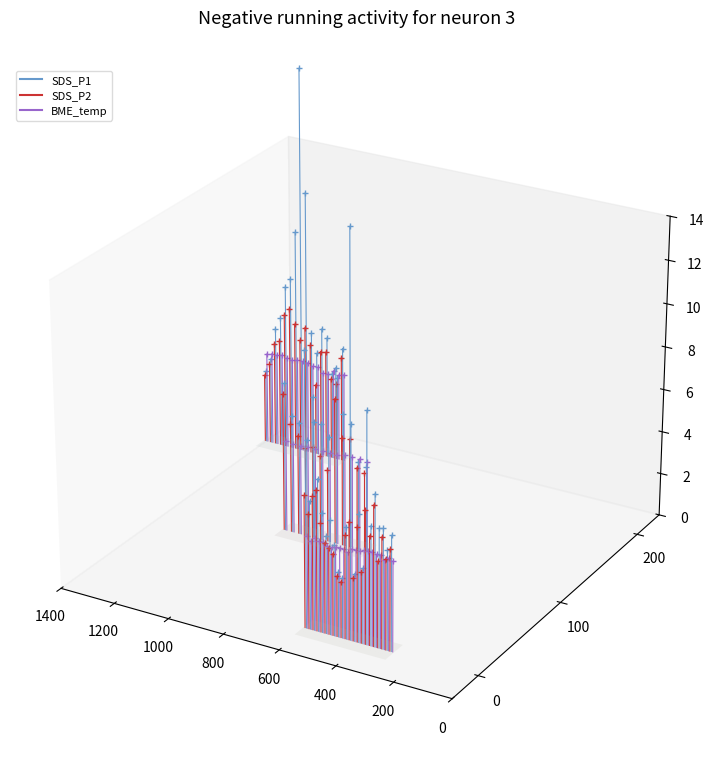

Which series has the largest total across all categories?

BME_temp